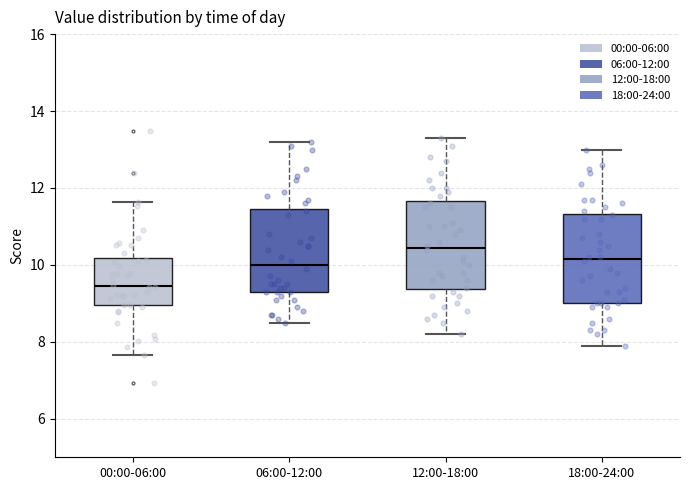

Reading left to right, read every box against the y-axis: the position of its median line, the range the box covers, and the ends of its whiskers. The values are not printed on the chart, so give them approximately, as read against the axis.

00:00-06:00: median 9.4, box 9.0 to 10.2, whiskers 7.6 to 11.6
06:00-12:00: median 10.0, box 9.4 to 11.4, whiskers 8.6 to 13.2
12:00-18:00: median 10.4, box 9.4 to 11.6, whiskers 8.2 to 13.4
18:00-24:00: median 10.2, box 9.0 to 11.4, whiskers 8.0 to 13.0